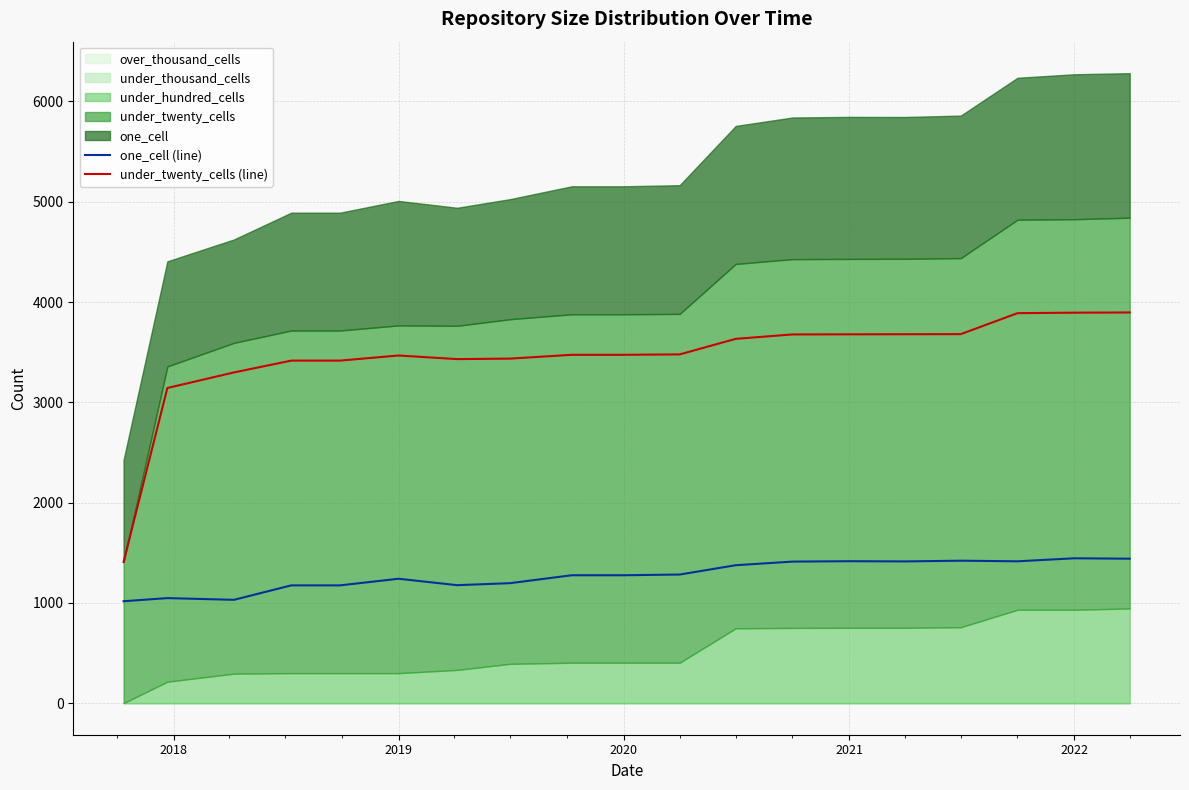

What value does the under_twenty_cells (line) series have at 2020, to the nearest 50?

3450